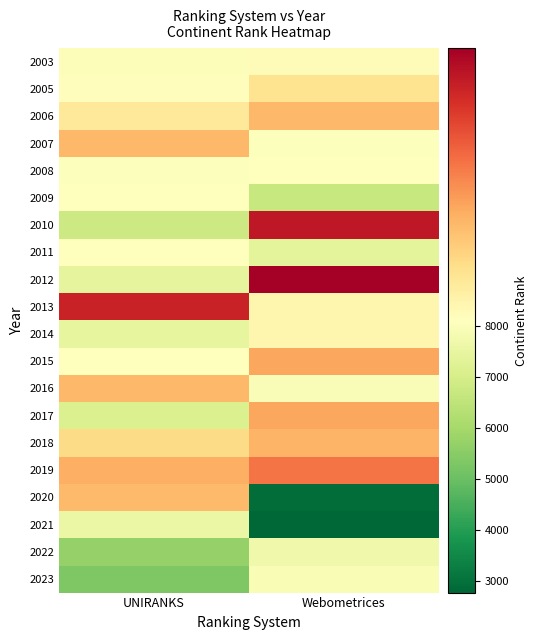

Reading left to right, extract all data points from this chart.

2003: UNIRANKS=8021	Webometrices=8132
2005: UNIRANKS=8125	Webometrices=8259
2006: UNIRANKS=8231	Webometrices=8405
2007: UNIRANKS=8403	Webometrices=8050
2008: UNIRANKS=8048	Webometrices=8117
2009: UNIRANKS=8086	Webometrices=6670
2010: UNIRANKS=6813	Webometrices=8843
2011: UNIRANKS=8115	Webometrices=7368
2012: UNIRANKS=7435	Webometrices=8929
2013: UNIRANKS=8814	Webometrices=8161
2014: UNIRANKS=7465	Webometrices=8166
2015: UNIRANKS=8112	Webometrices=8454
2016: UNIRANKS=8402	Webometrices=7982
2017: UNIRANKS=7125	Webometrices=8454
2018: UNIRANKS=8291	Webometrices=8419
2019: UNIRANKS=8429	Webometrices=8582
2020: UNIRANKS=8401	Webometrices=2905
2021: UNIRANKS=7606	Webometrices=2772
2022: UNIRANKS=5696	Webometrices=7712
2023: UNIRANKS=5339	Webometrices=7911